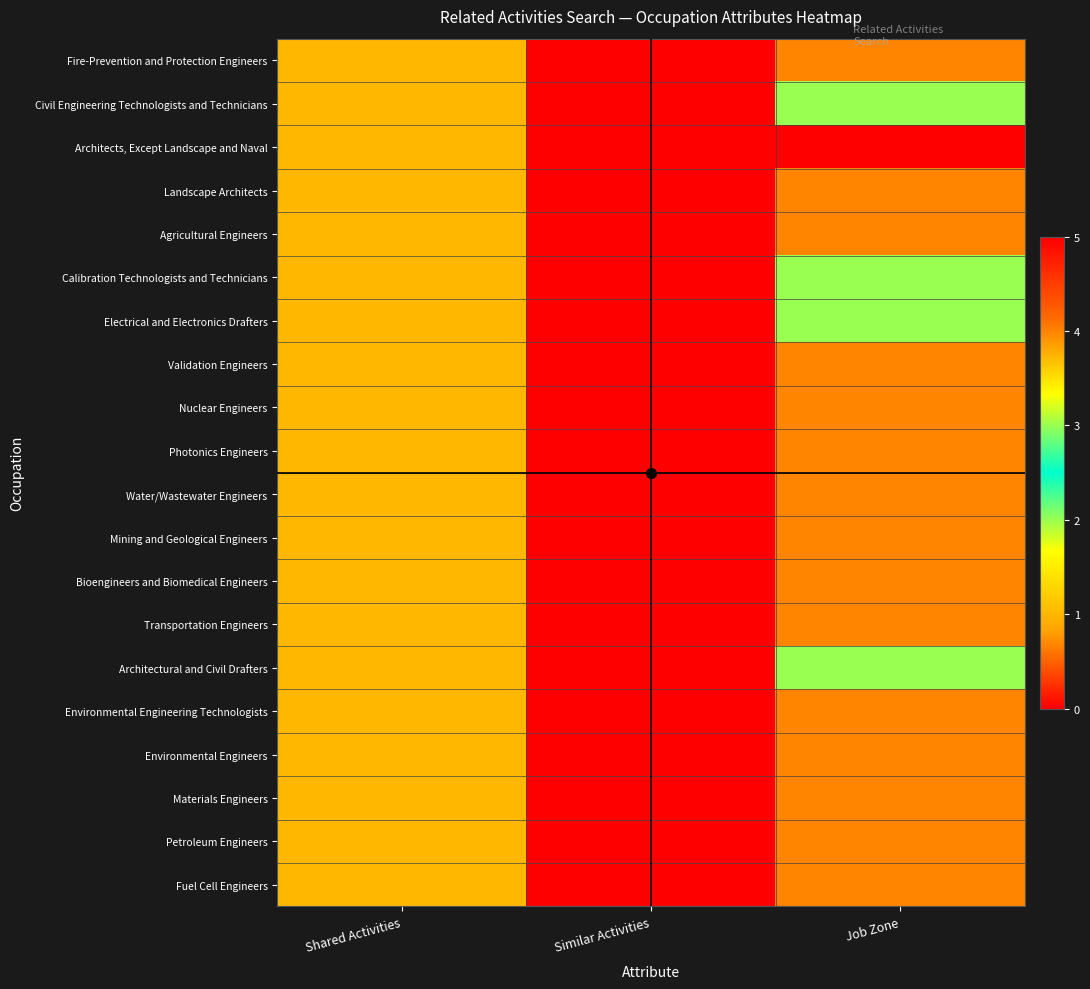

List the series in order of their peak value, lowest first.

Civil Engineering Technologists and Technicians, Calibration Technologists and Technicians, Electrical and Electronics Drafters, Architectural and Civil Drafters, Fire-Prevention and Protection Engineers, Landscape Architects, Agricultural Engineers, Validation Engineers, Nuclear Engineers, Photonics Engineers, Water/Wastewater Engineers, Mining and Geological Engineers, Bioengineers and Biomedical Engineers, Transportation Engineers, Environmental Engineering Technologists, Environmental Engineers, Materials Engineers, Petroleum Engineers, Fuel Cell Engineers, Architects, Except Landscape and Naval